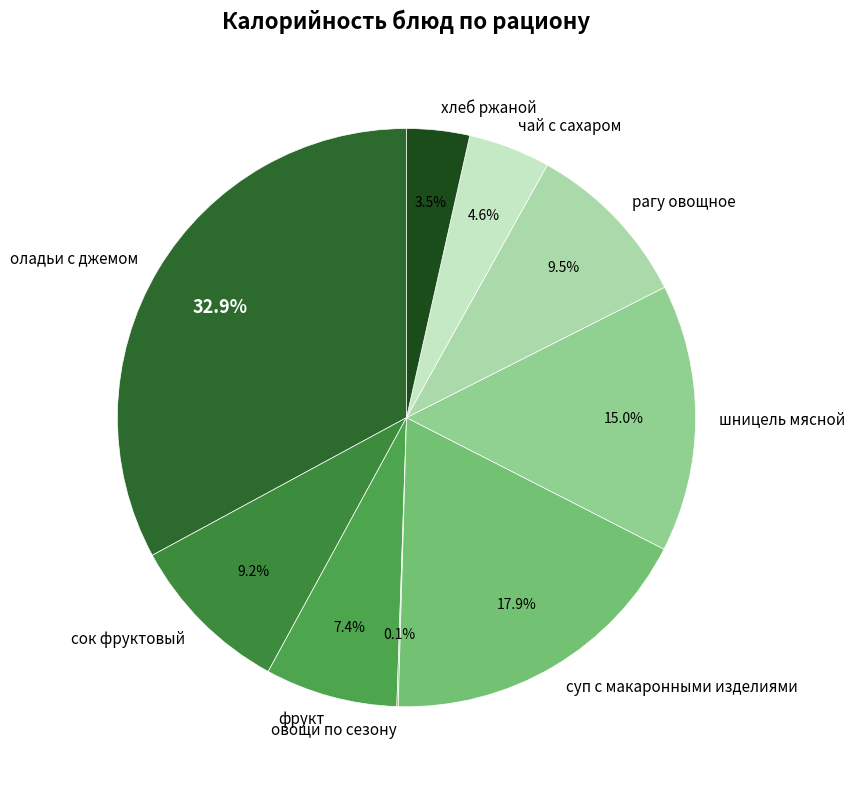

To the nearest percent, what is the difference between the largest and smallest slice percentages?

33%